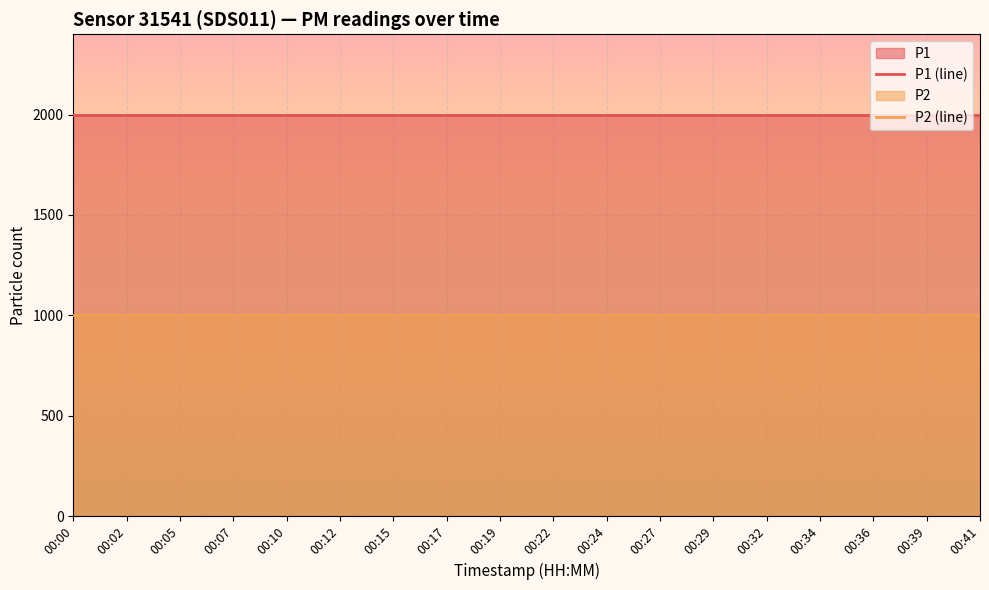

At which category does the chart reach its minimum across all series?

00:00